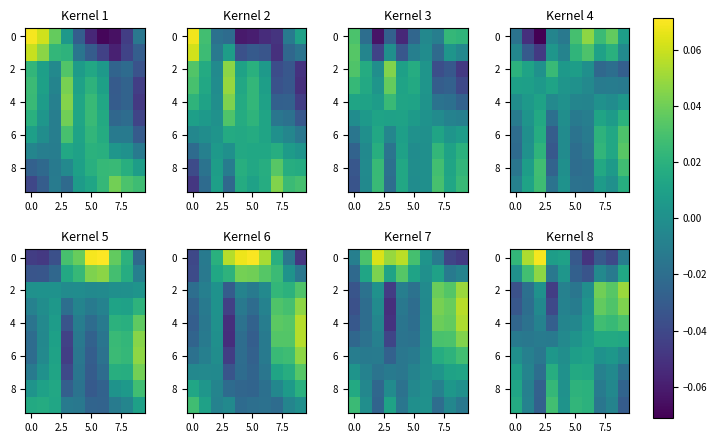

The 2 series shows -0.1 at 0.0. True or false?

False